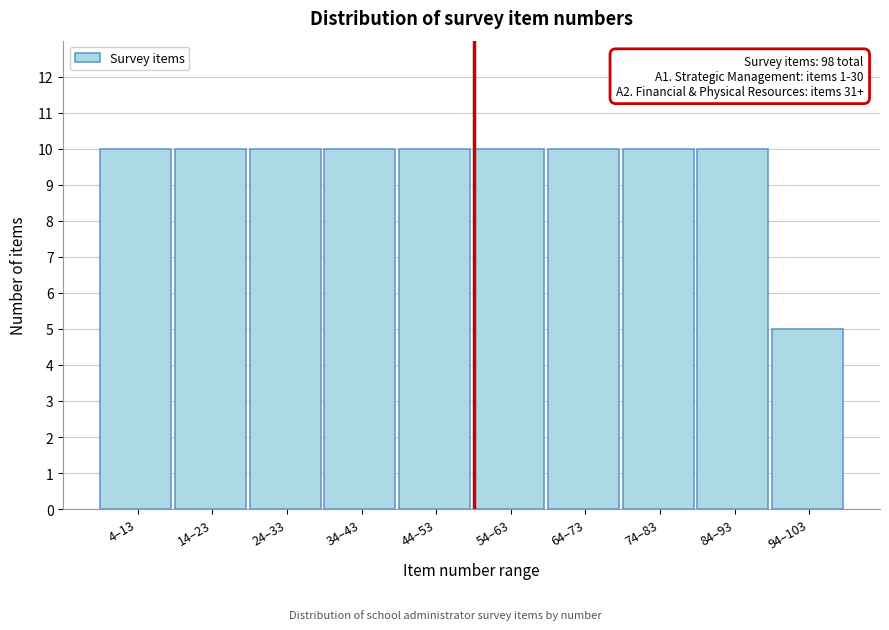

Reading left to right, extract all data points from this chart.

4–13=10	14–23=10	24–33=10	34–43=10	44–53=10	54–63=10	64–73=10	74–83=10	84–93=10	94–103=5